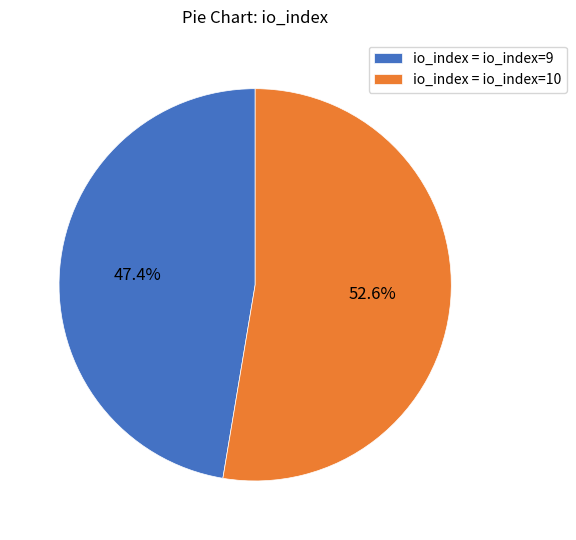

How many slices are in this pie chart?

2